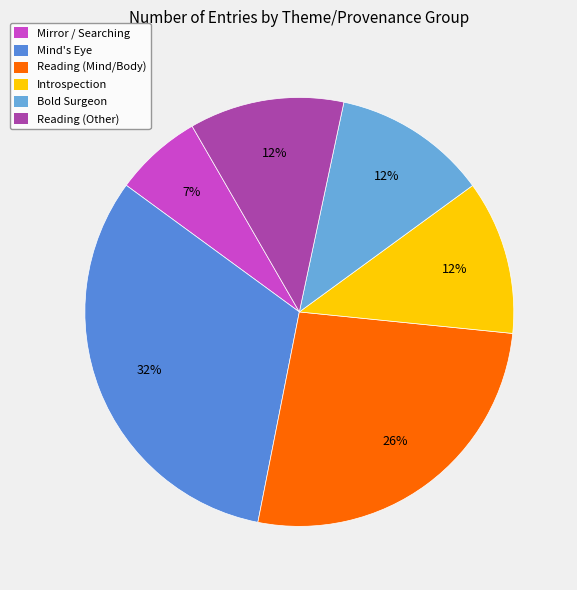

Count the number of slices in the pie.

6